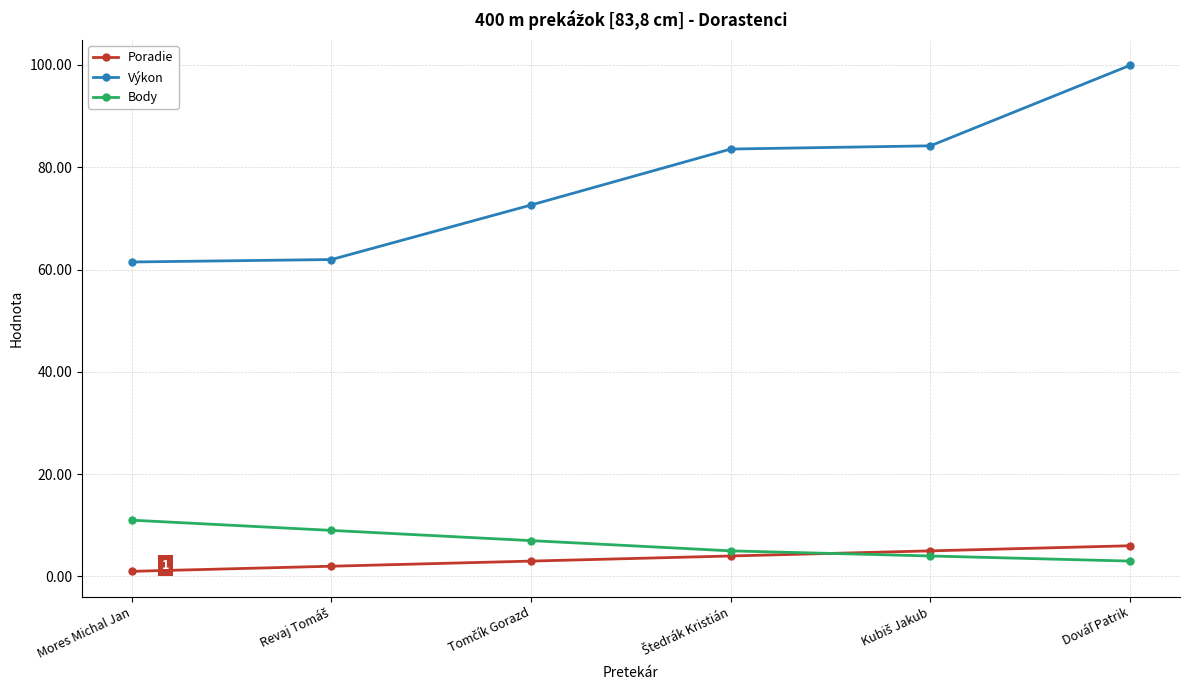

What is the label of the 1st point from the left?

Mores Michal Jan